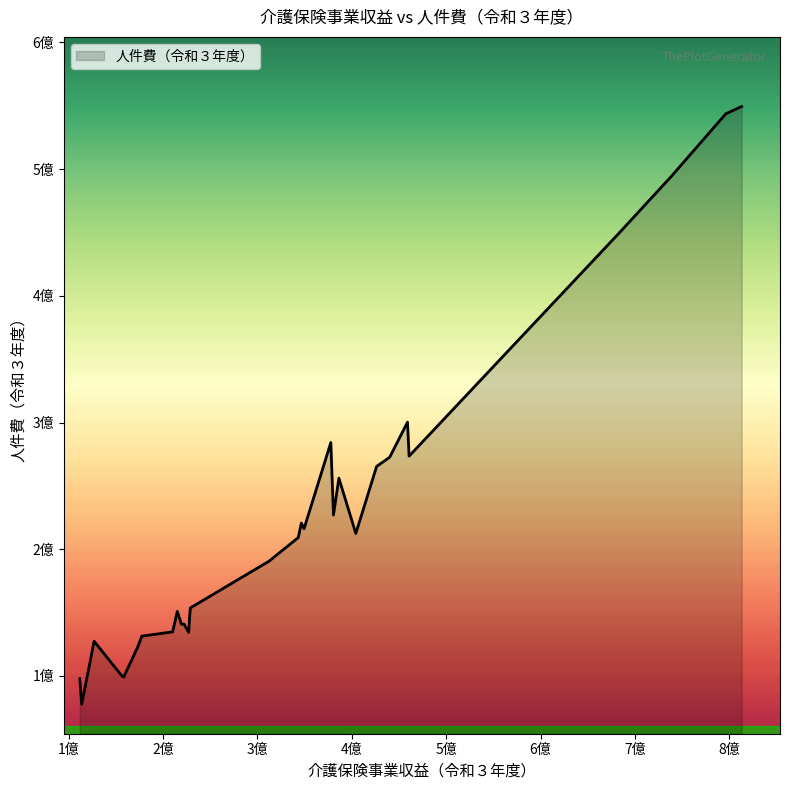

At which label is the value closest to 313550752?

459066773